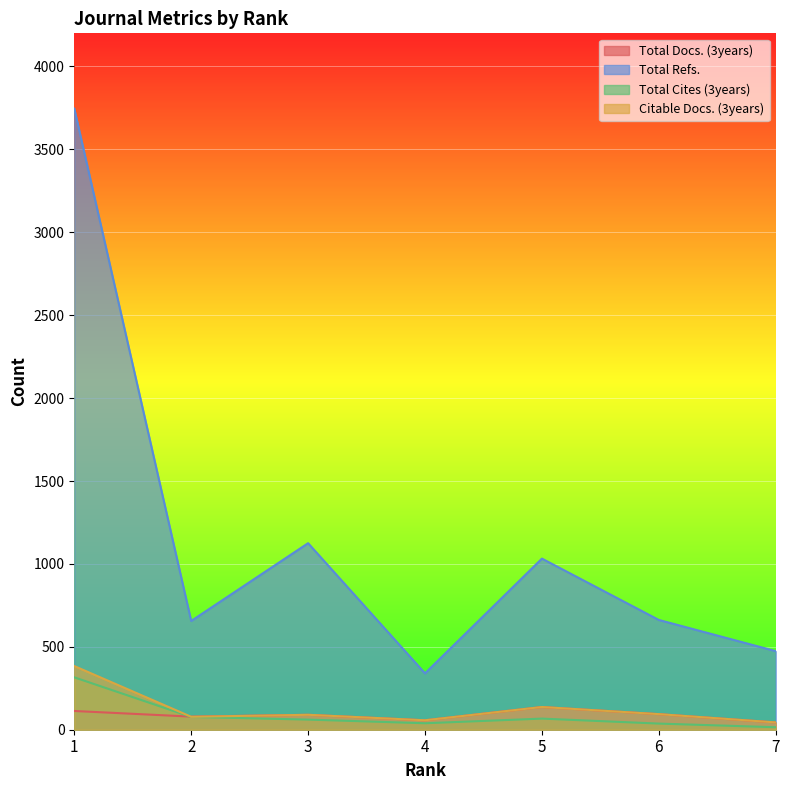

What are all the series names shown in the legend?

Total Docs. (3years), Total Refs., Total Cites (3years), Citable Docs. (3years)